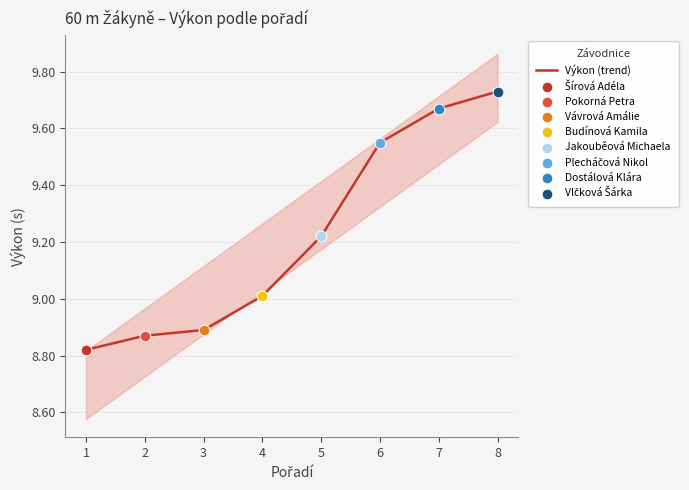

What is the change in value from 2 to 5?

+0.4